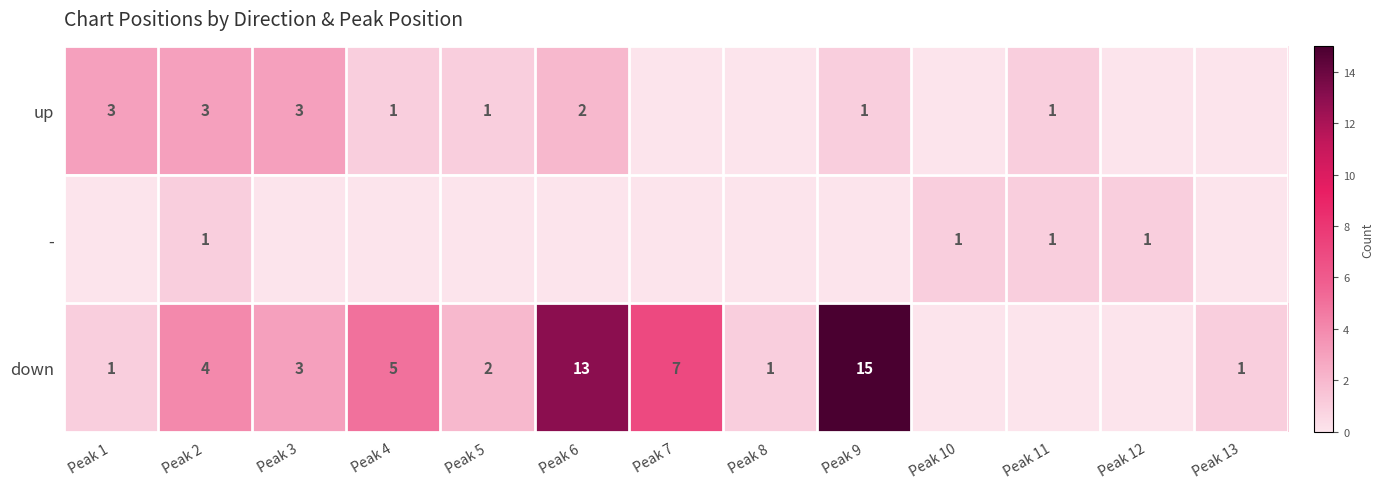

What is the difference between the highest and lowest values at Peak 1?

3